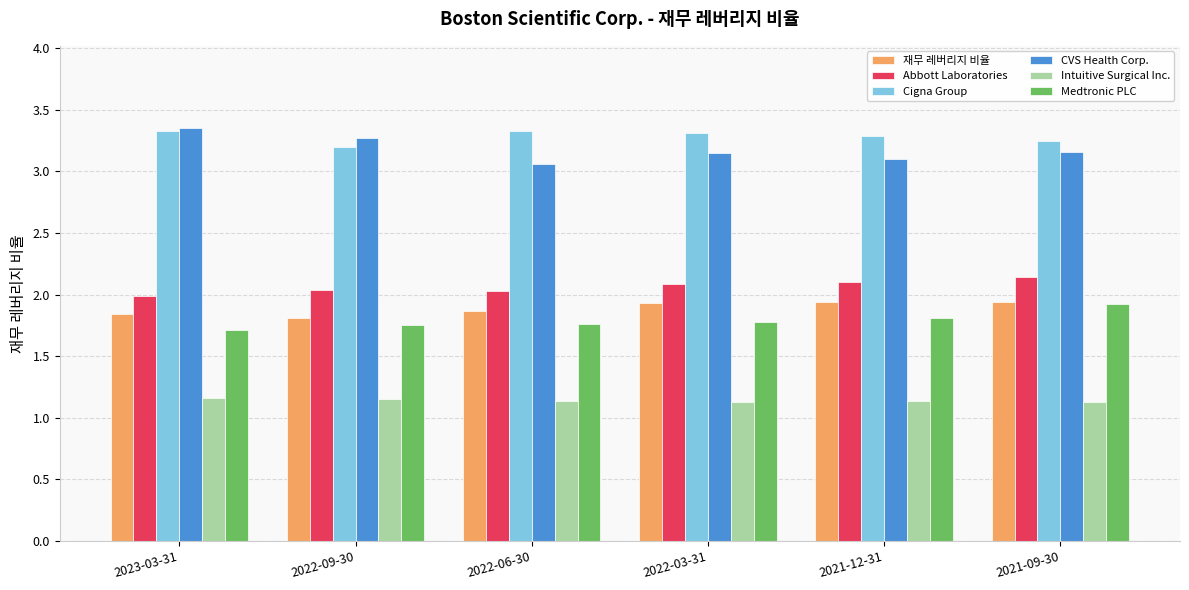

Count the Medtronic PLC values in the range 1 to 2.

6